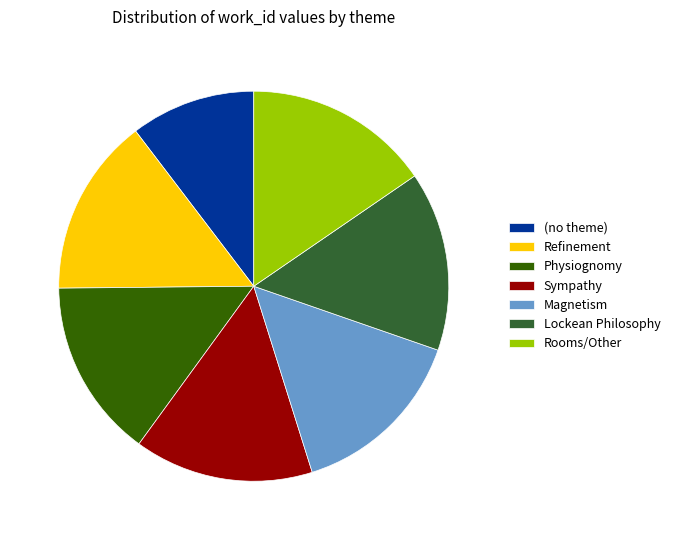

Approximately how many times larger is the value at Physiognomy compared to Rooms/Other?

1.0